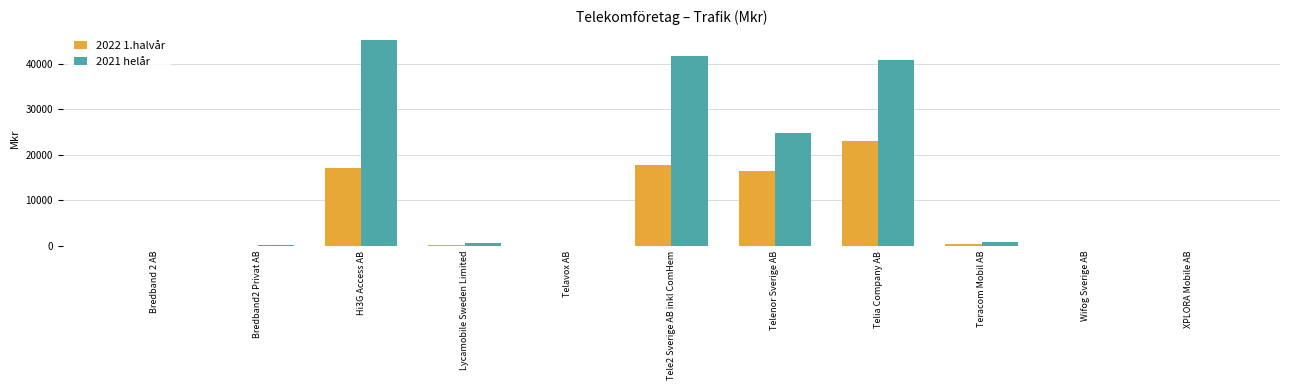

Where is 2021 helår nearest to the value 22546?

Telenor Sverige AB